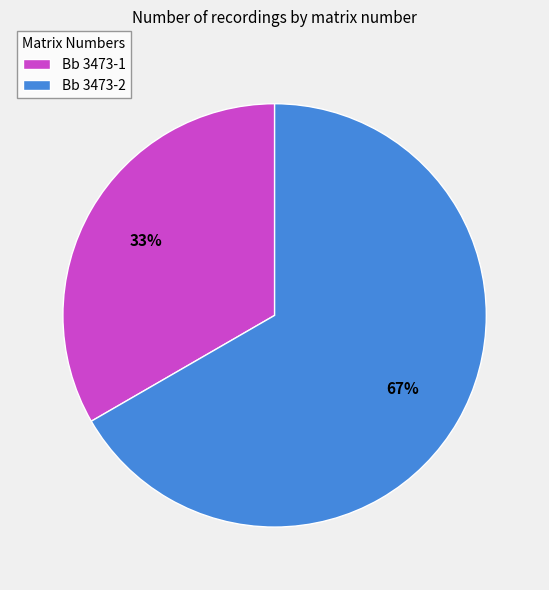

Count the number of slices in the pie.

2